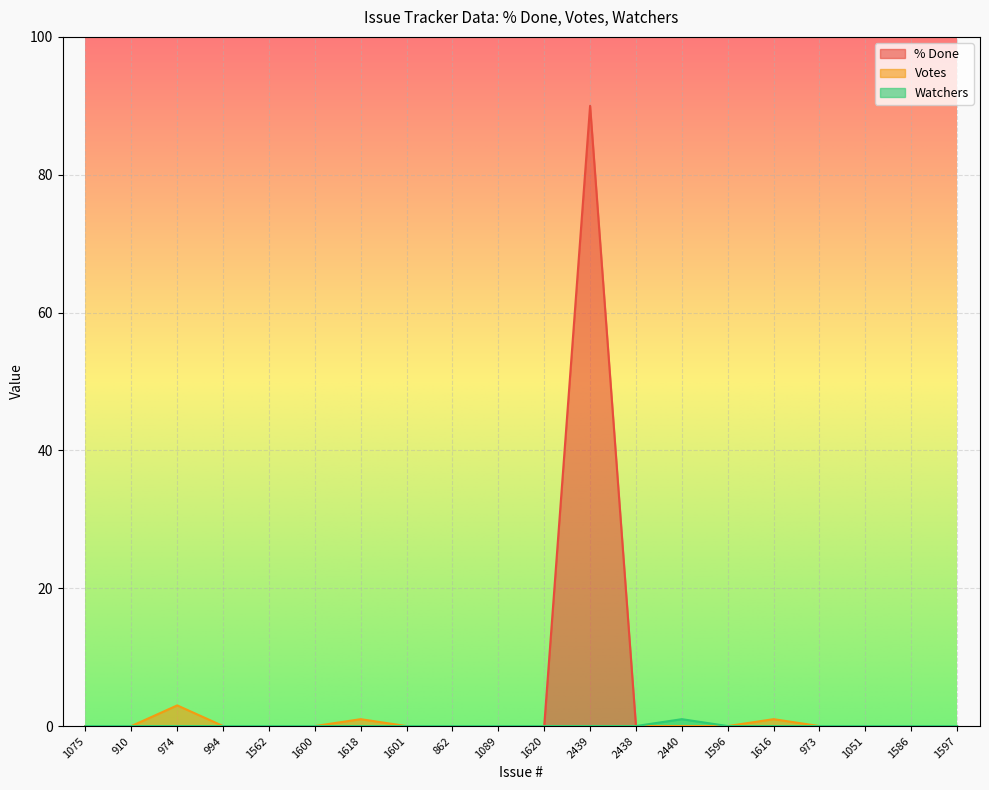

Where is the first local maximum for Votes?

974